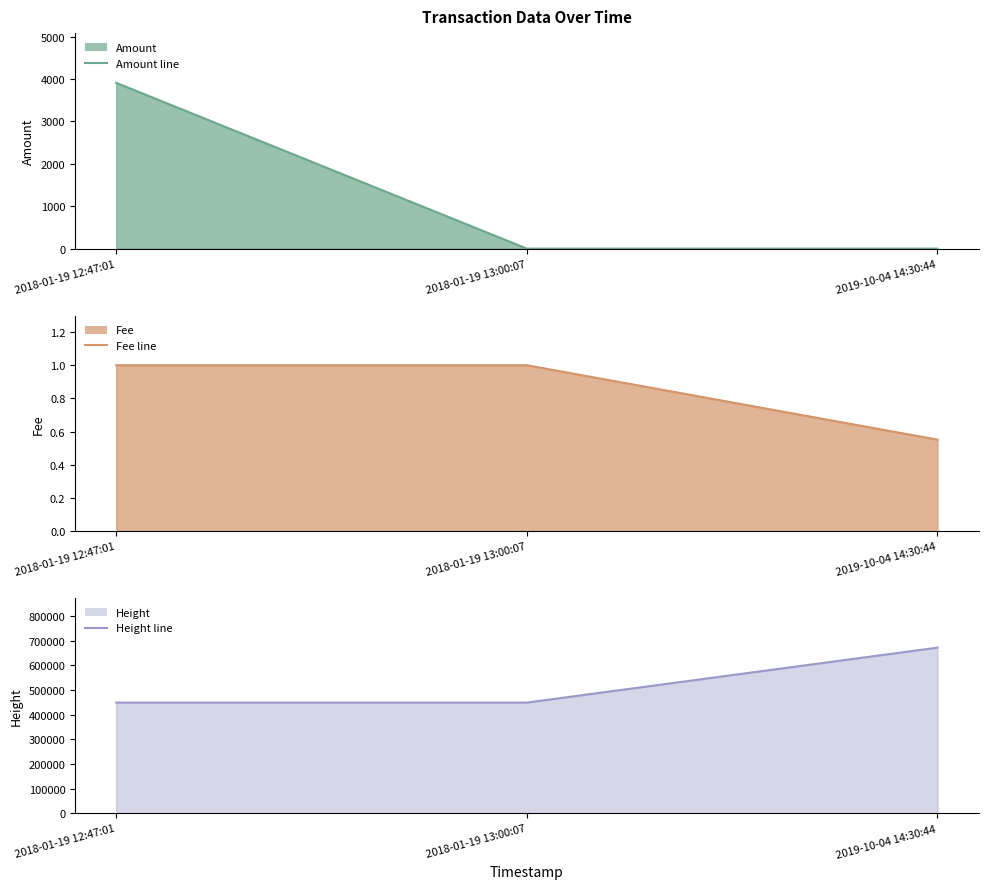

Reading left to right, list all the values displayed in this chart.

Amount line: 2018-01-19 12:47:01=3911.6	2018-01-19 13:00:07=0.0	2019-10-04 14:30:44=0.0
Fee line: 2018-01-19 12:47:01=1.0	2018-01-19 13:00:07=1.0	2019-10-04 14:30:44=0.6
Height line: 2018-01-19 12:47:01=449126.0	2018-01-19 13:00:07=449128.0	2019-10-04 14:30:44=671802.0